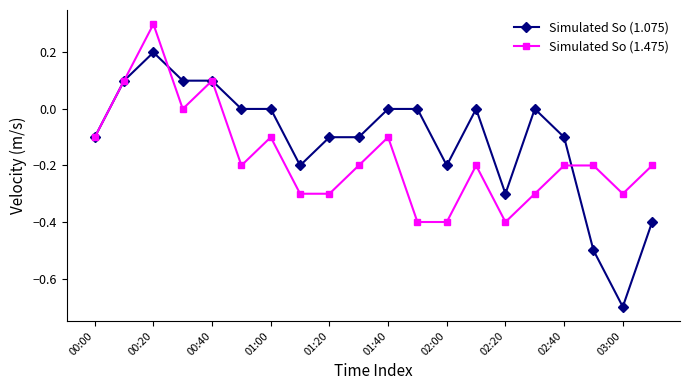

Which series has the largest total across all categories?

Simulated So (1.075)